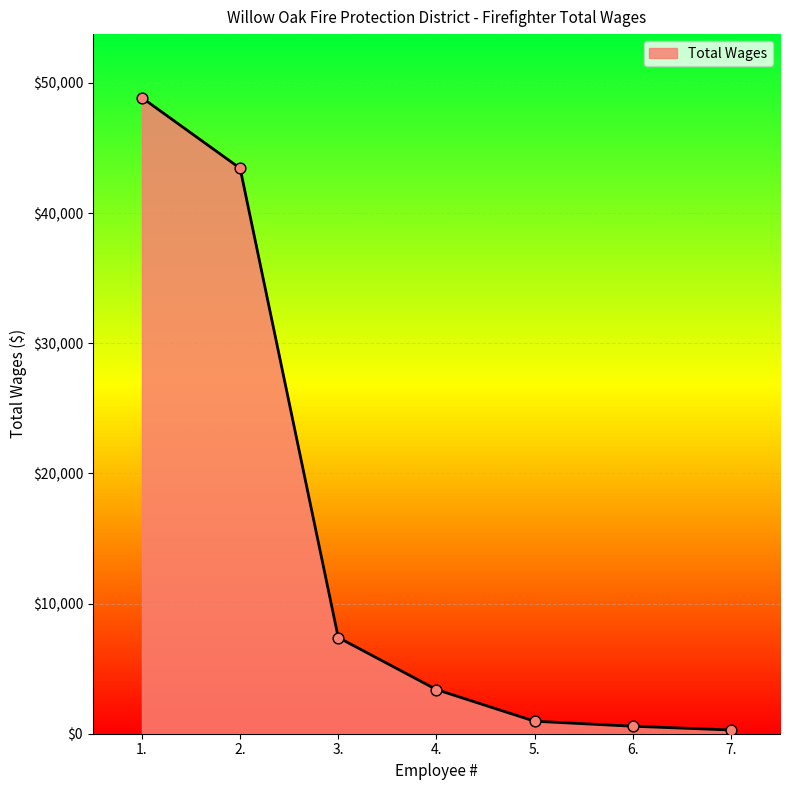

What is the change in value from 3. to 5.?

-6432